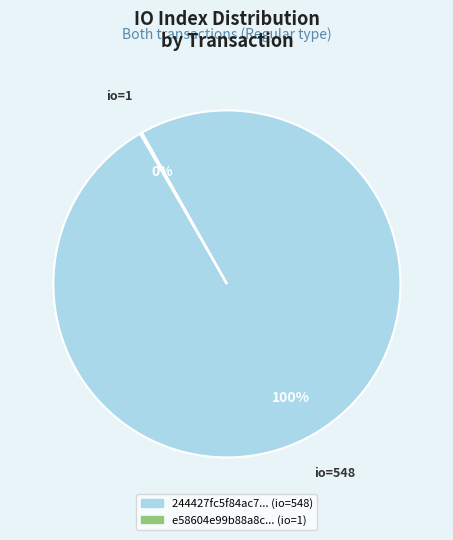

To the nearest percent, what is the average slice percentage?

50%